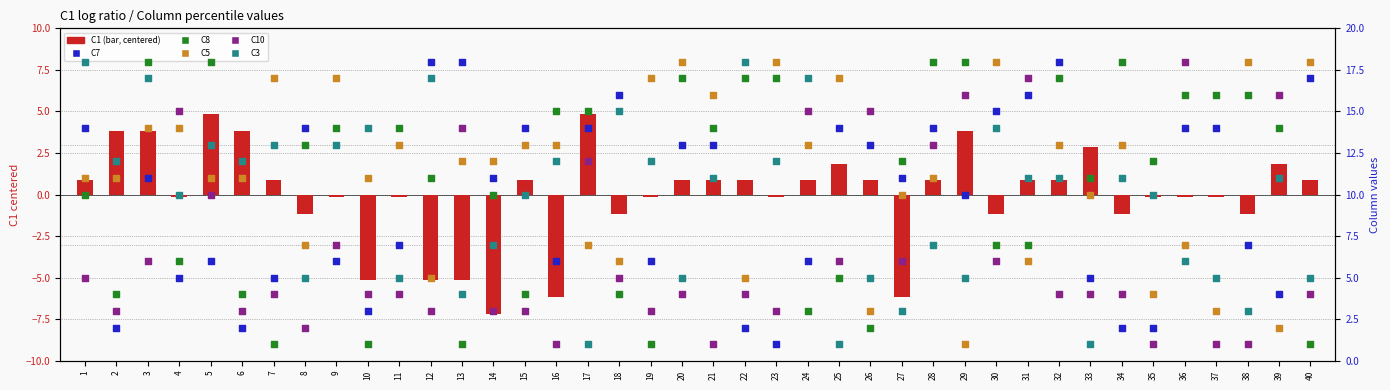

Is the value of C7 at 6 greater than the value of C10 at 36?

No